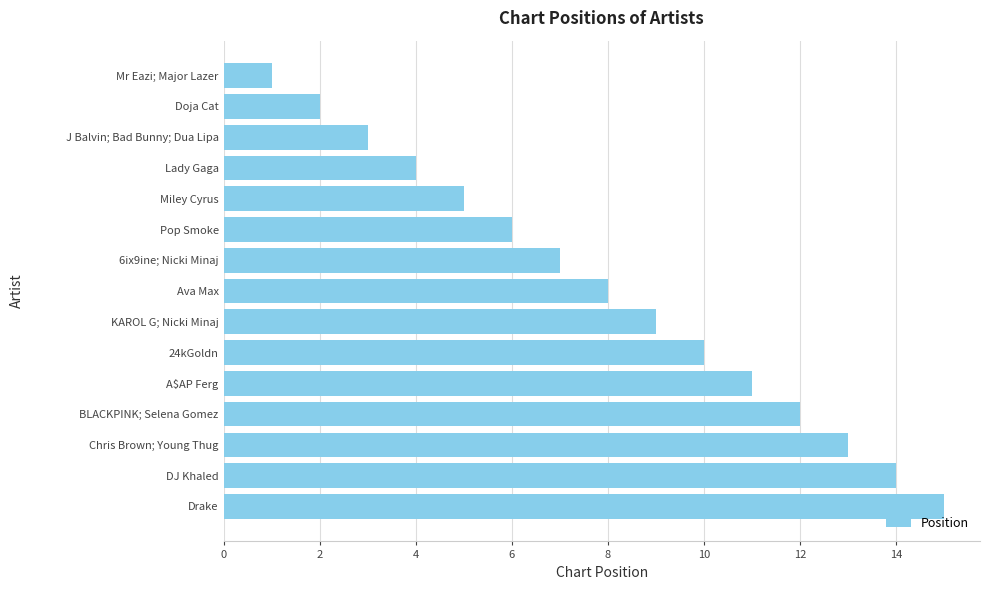

What is the smallest value displayed?

1